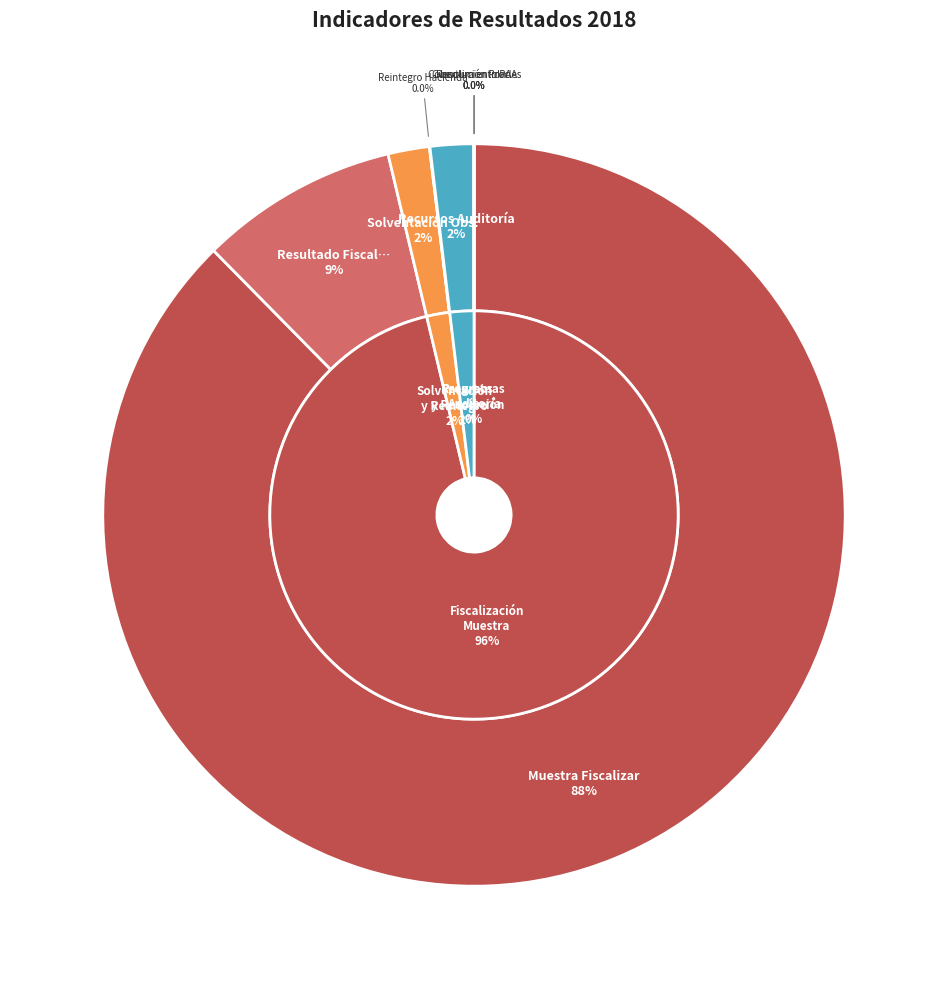

Is there any slice that represents more than half of the pie?

Yes